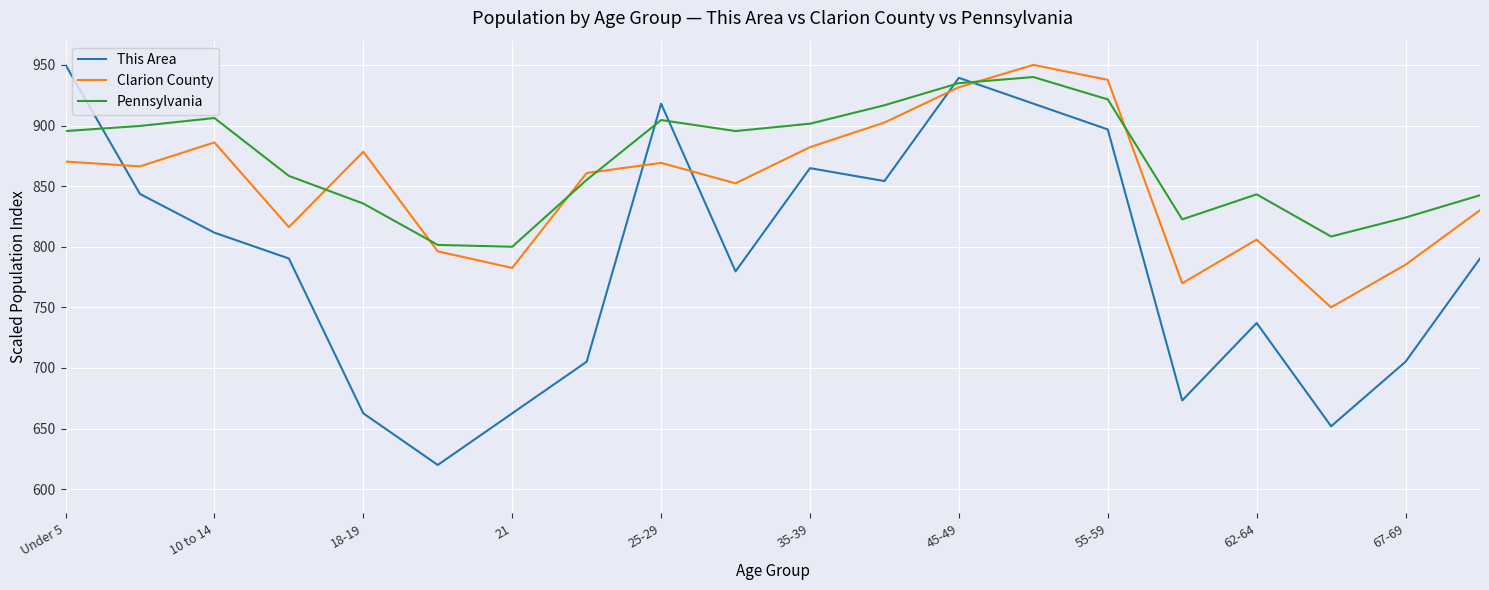

What is the smallest value displayed?

620.0